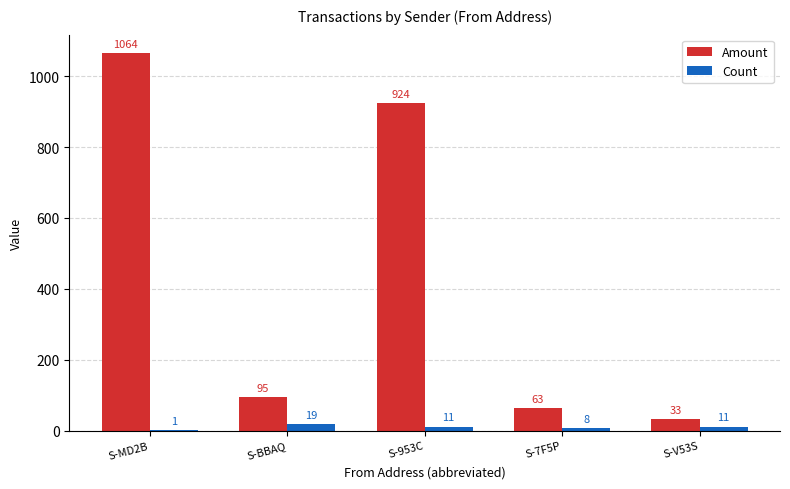

What are all the series names shown in the legend?

Amount, Count